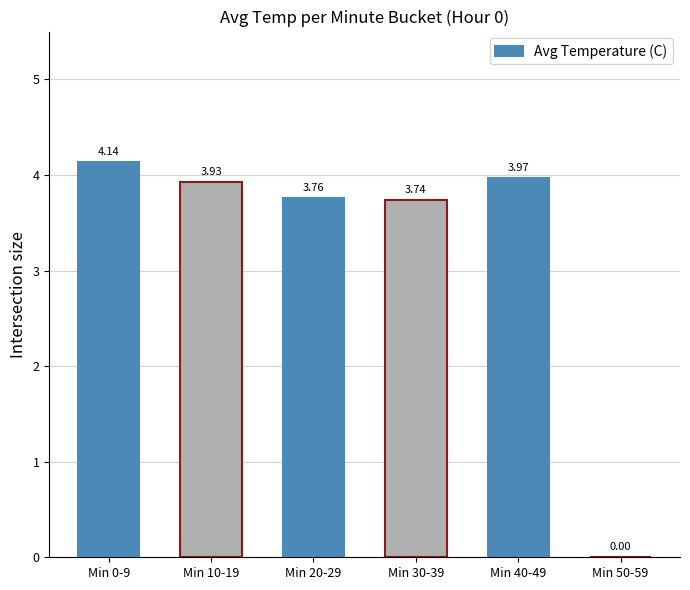

What is the sum of all values?

19.5